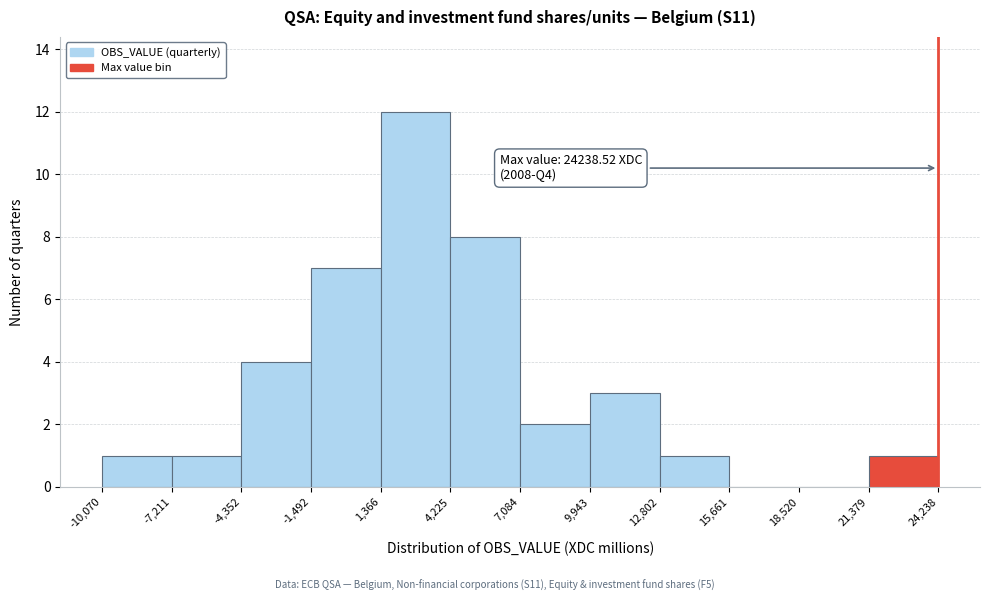

Which range on the x-axis has the tallest bar?

1,366 to 4,225